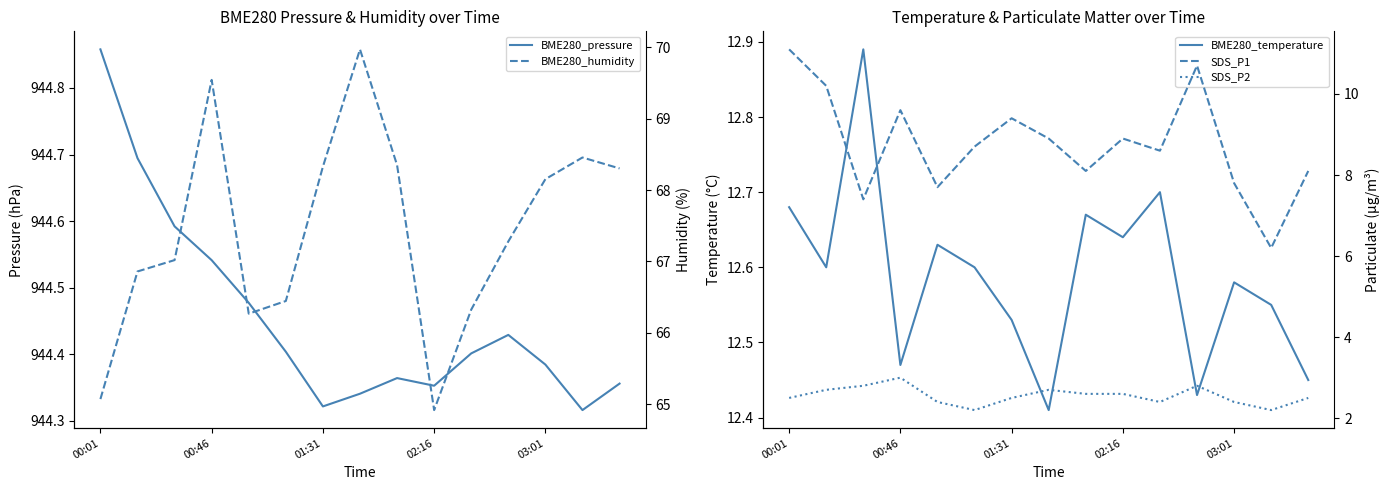

In BME280_temperature, how many points are lower than both neighbors (excluding endpoints)?

5